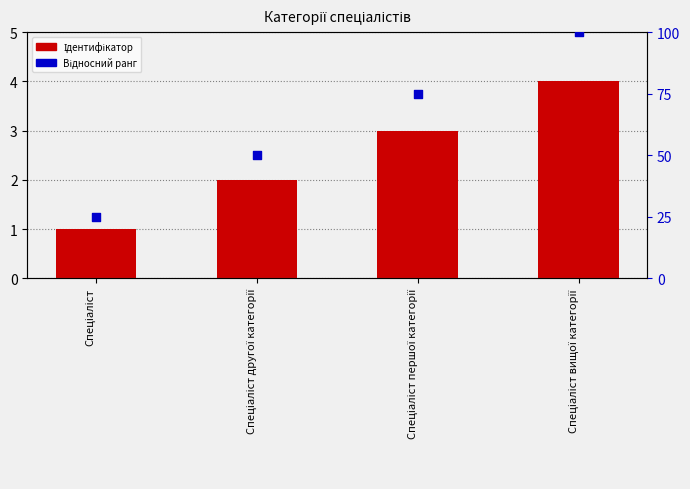

Is the value of Відносний ранг at Спеціаліст другої категорії greater than the value of Ідентифікатор at Спеціаліст першої категорії?

Yes